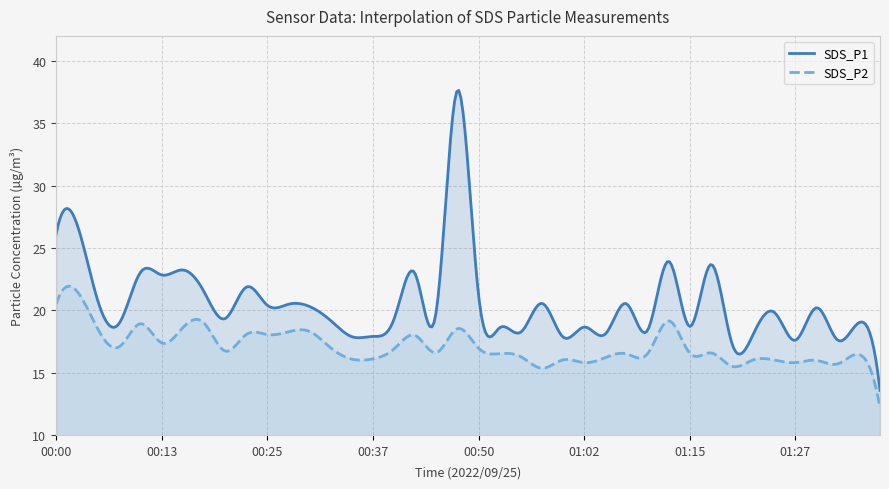

How many lines are shown in the chart?

2